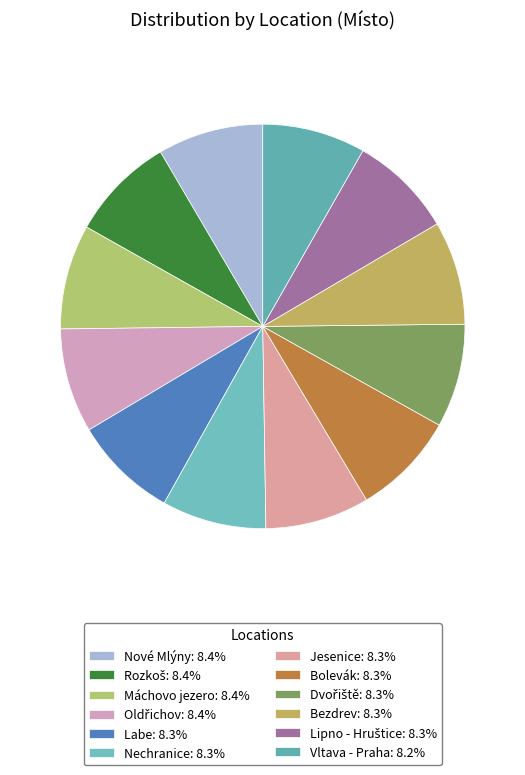

What is the largest slice in the pie chart?

Nové Mlýny